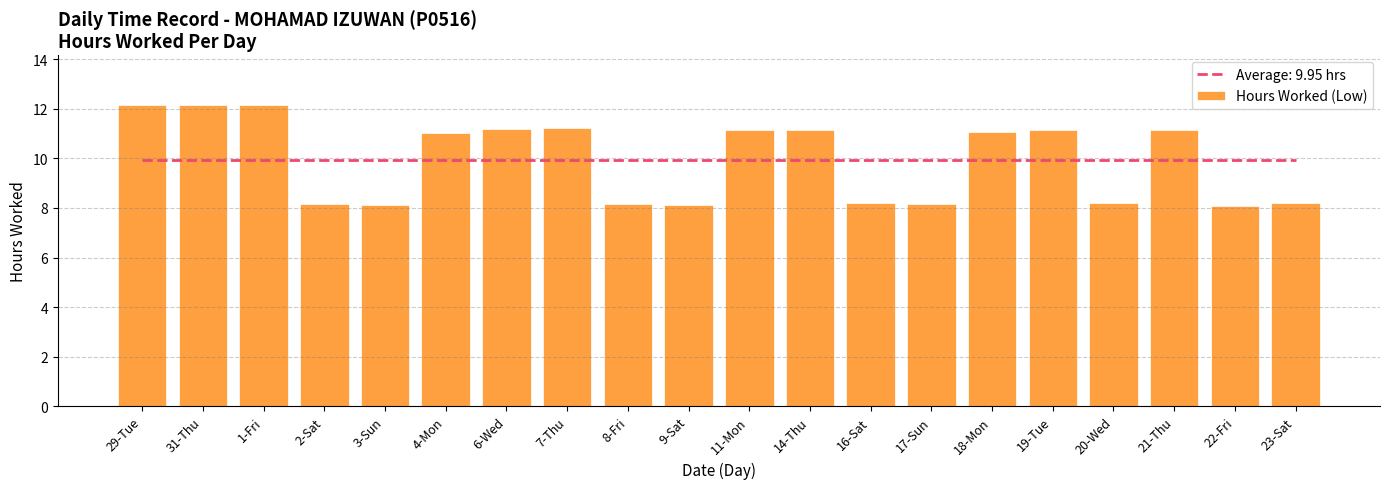

Rank the categories by value from highest to lowest.

31-Thu, 1-Fri, 29-Tue, 7-Thu, 6-Wed, 11-Mon, 14-Thu, 19-Tue, 21-Thu, 18-Mon, 4-Mon, 23-Sat, 16-Sat, 20-Wed, 17-Sun, 8-Fri, 2-Sat, 9-Sat, 3-Sun, 22-Fri